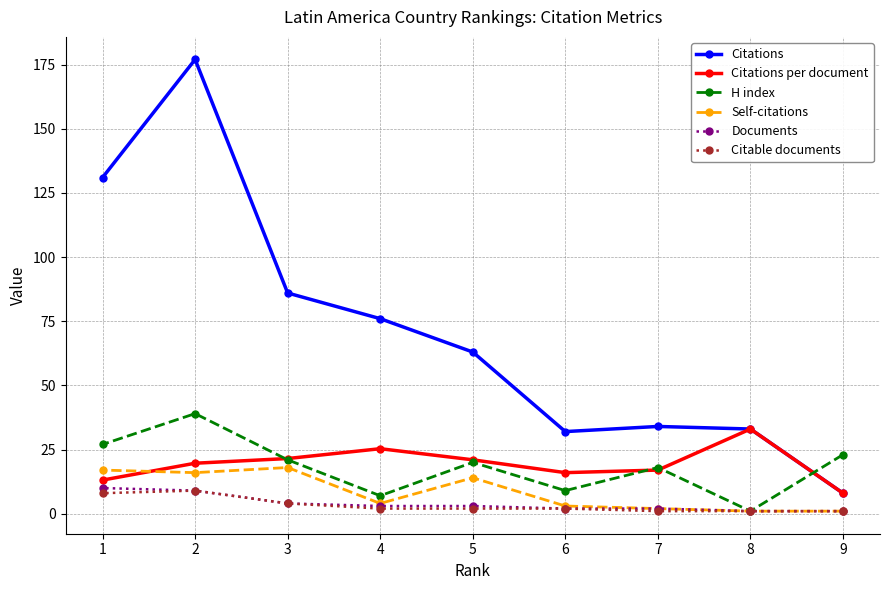

Which series changed the most between 1 and 9?

Citations